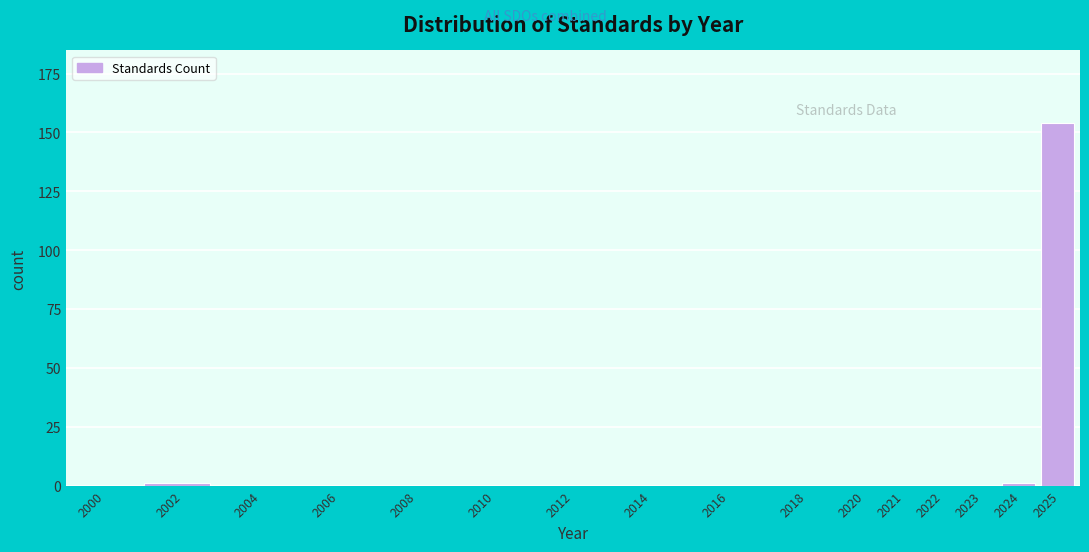

Reading left to right, transcribe all the data shown in this chart.

2000=0	2002=1	2004=0	2006=0	2008=0	2010=0	2012=0	2014=0	2016=0	2018=0	2020=0	2021=0	2022=0	2023=0	2024=1	2025=154